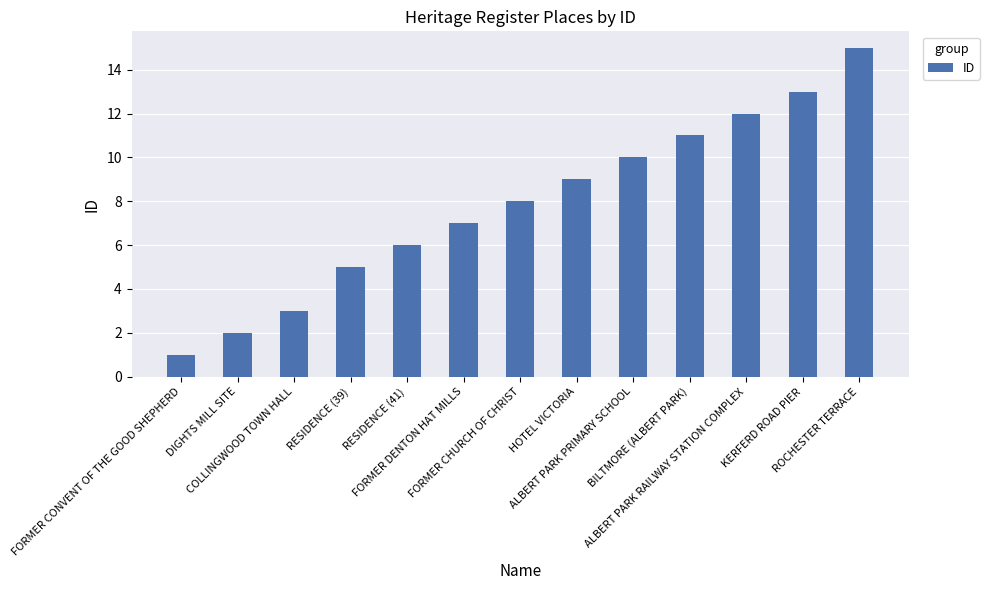

Does the chart contain any negative values?

No